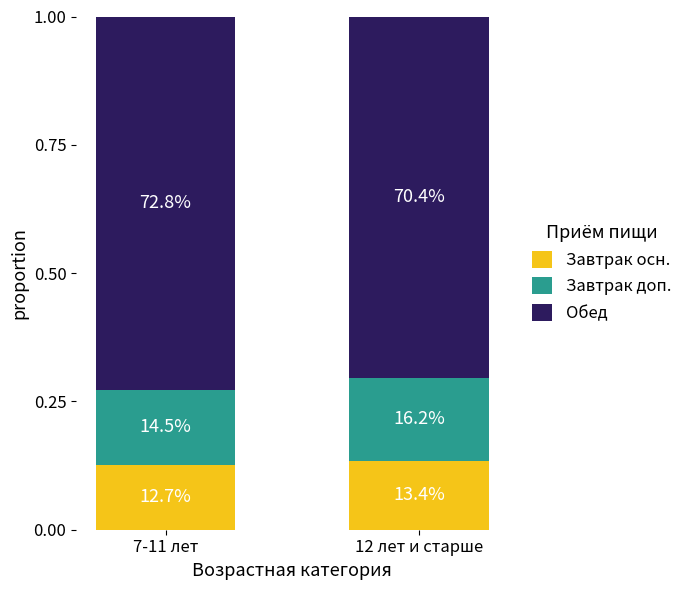

What are all the series names shown in the legend?

Завтрак осн., Завтрак доп., Обед